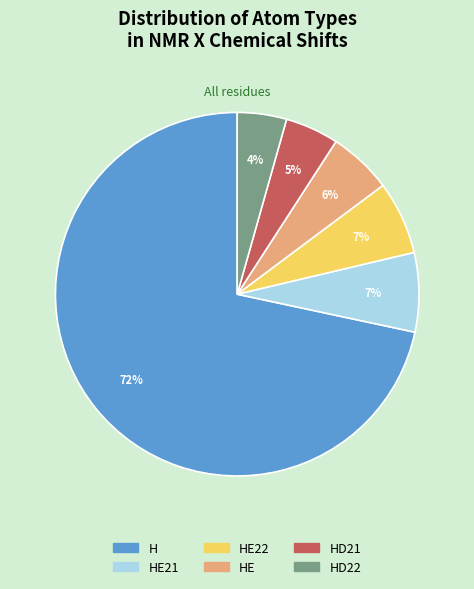

Is it true that HE22 is 1% of the pie?

False